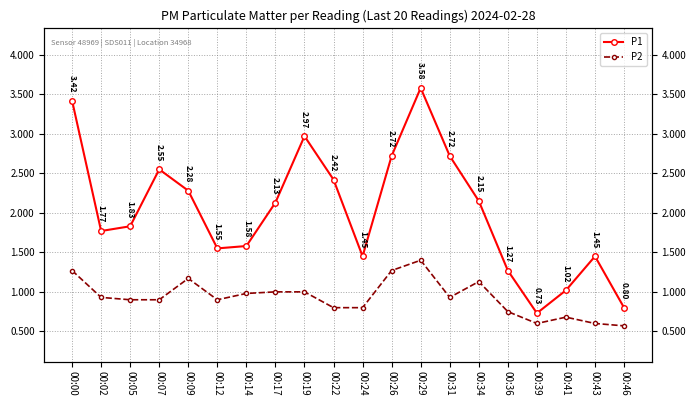

At 00:29, list the series in order from largest to smallest.

P1, P2